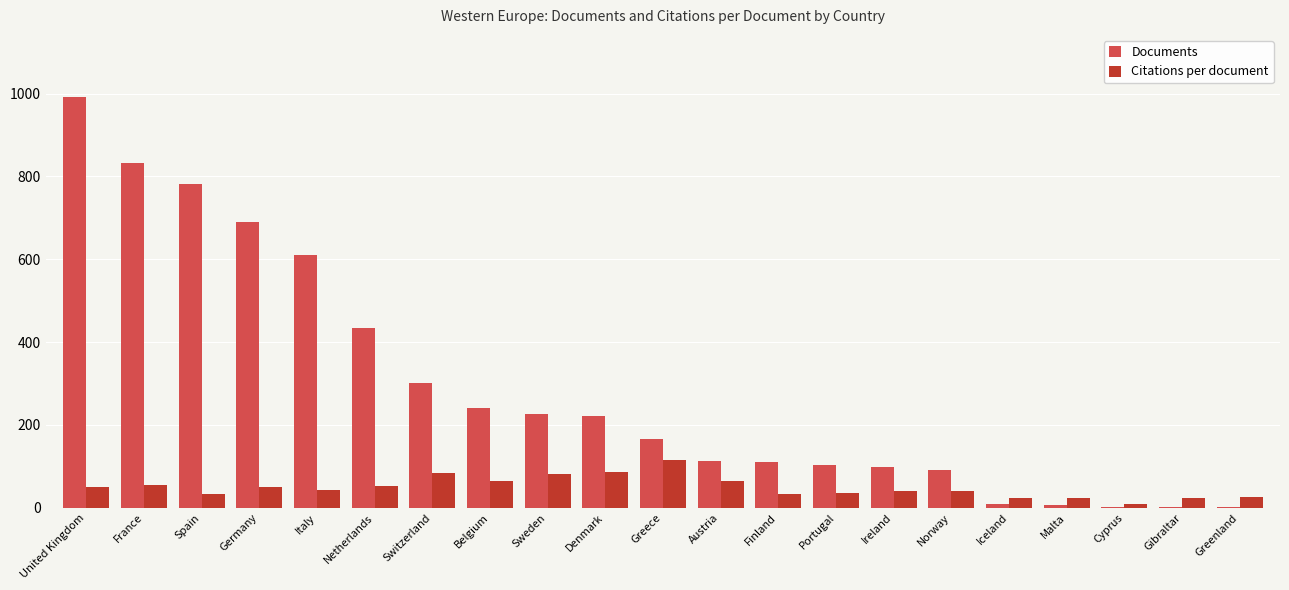

What is the difference between the Citations per document values at Iceland and Portugal?

12.7